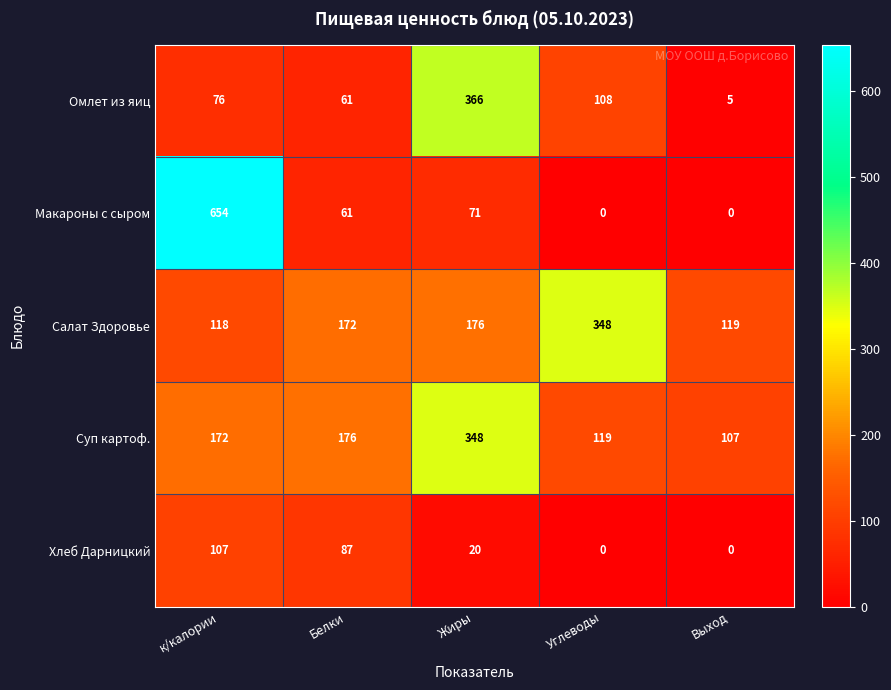

Which series has the widest spread of values?

Макароны с сыром